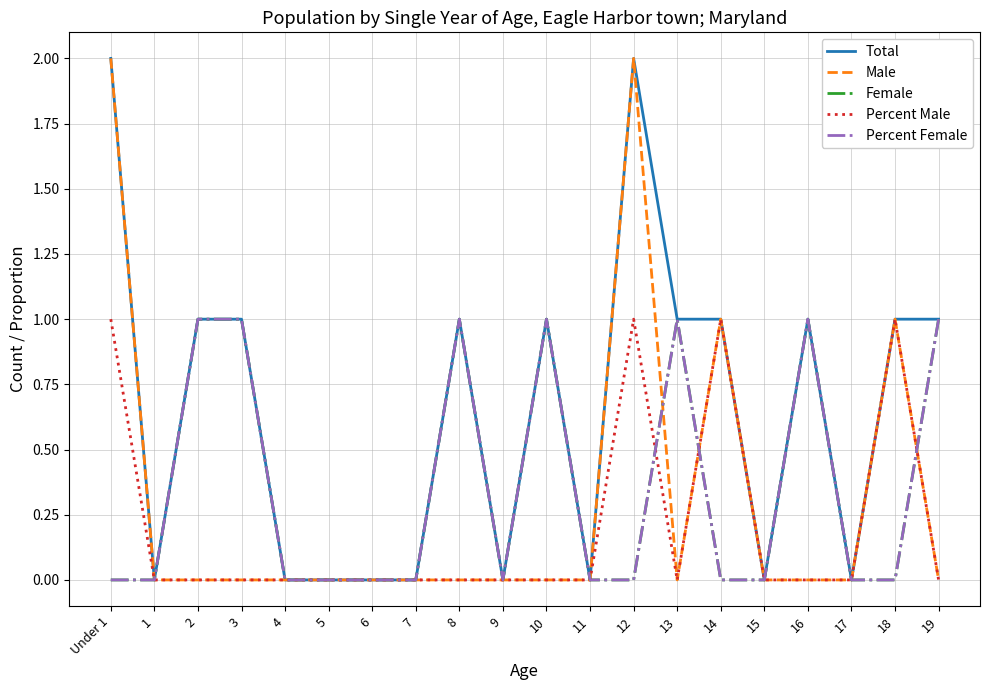

Which series has the largest range (max minus min)?

Total